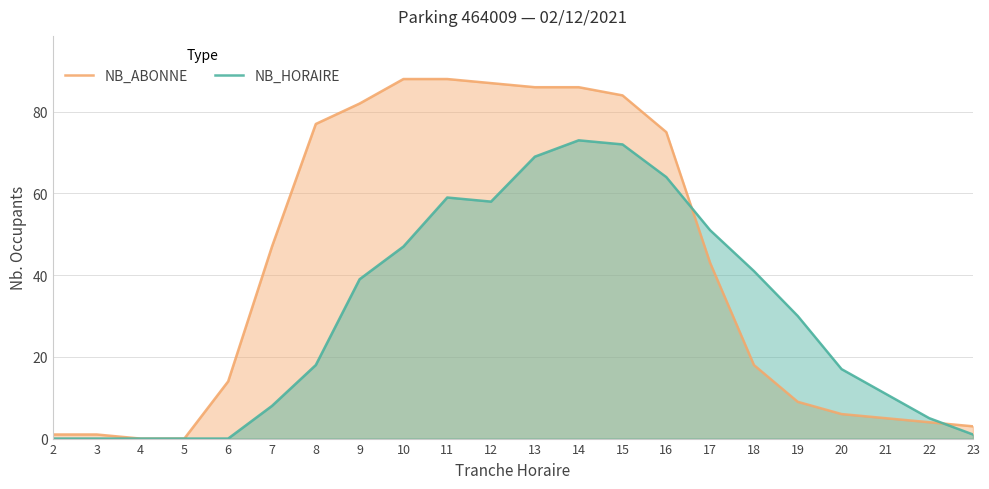

What is the average value of the NB_ABONNE series?

41